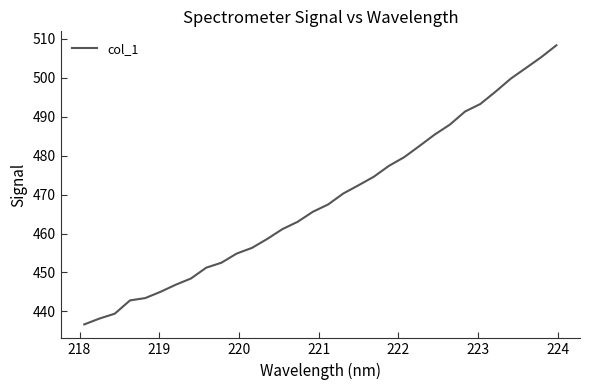

What is the minimum value shown in the chart?

436.7